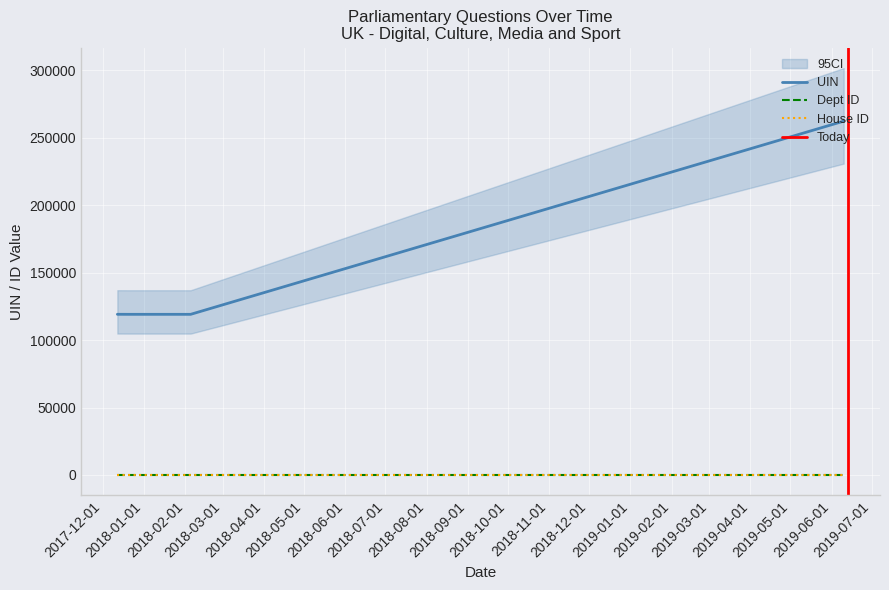

True or false: House ID and Dept ID cross at least once.

False